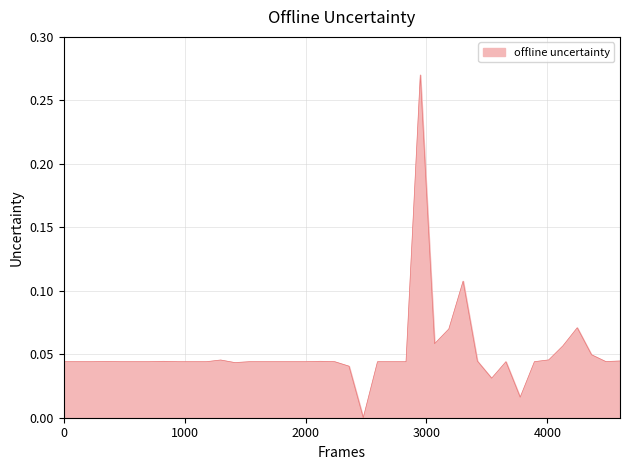

Is this an area chart (filled region under the line)?

Yes